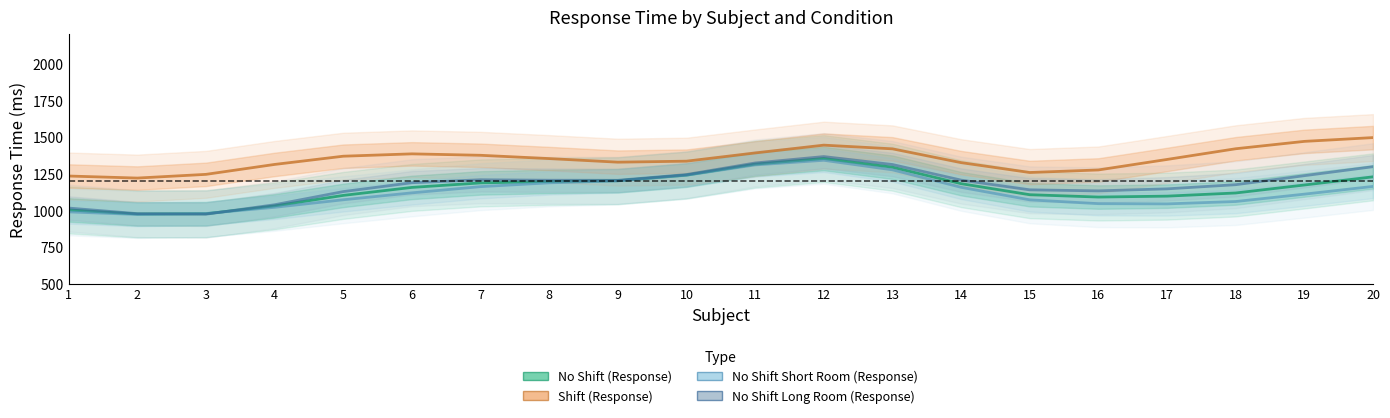

How many interior local valleys does the No Shift (Response) series have?

2